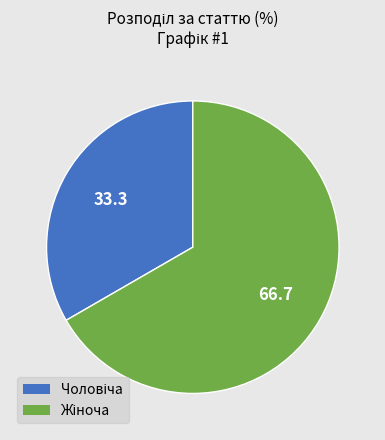

Count the number of slices in the pie.

2